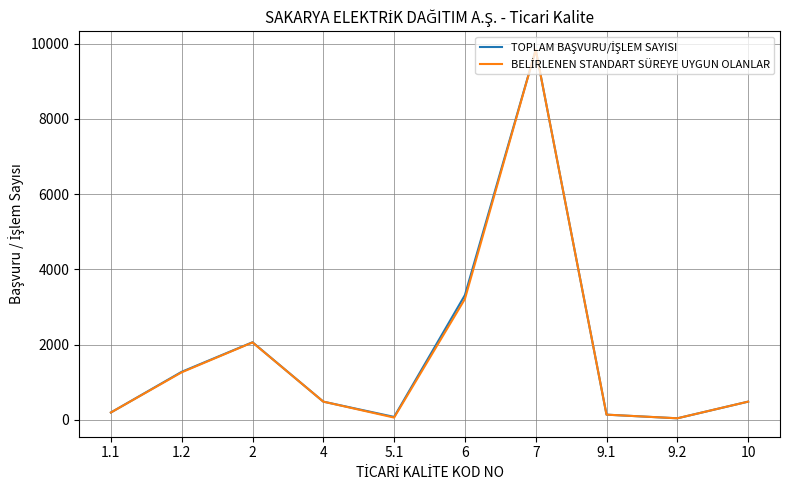

What is the maximum value shown in the chart?

9840